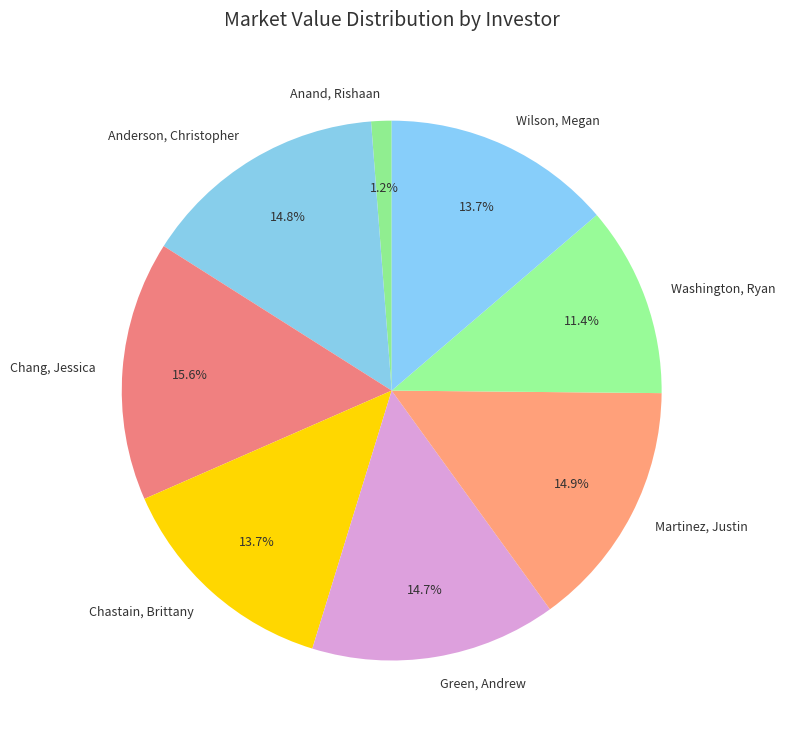

Is it true that Anand, Rishaan is 1% of the pie?

True